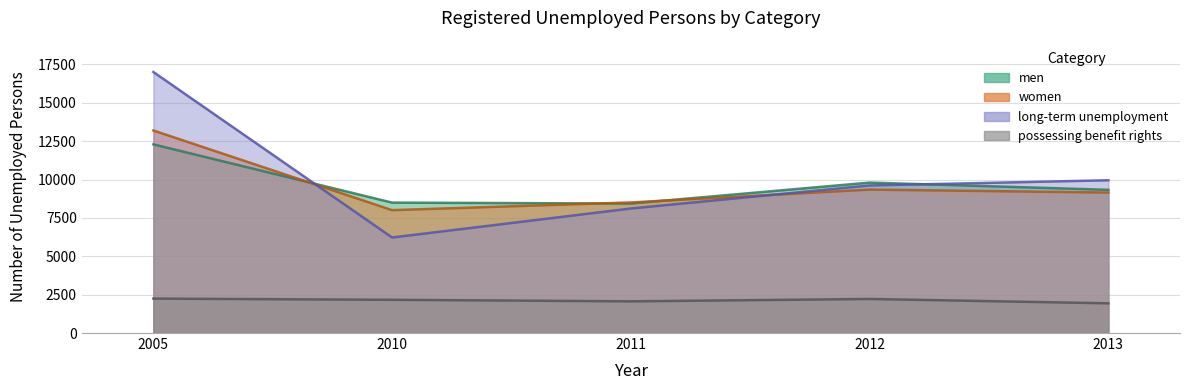

What is the sum of the women values at 2010 and 2012?

17349